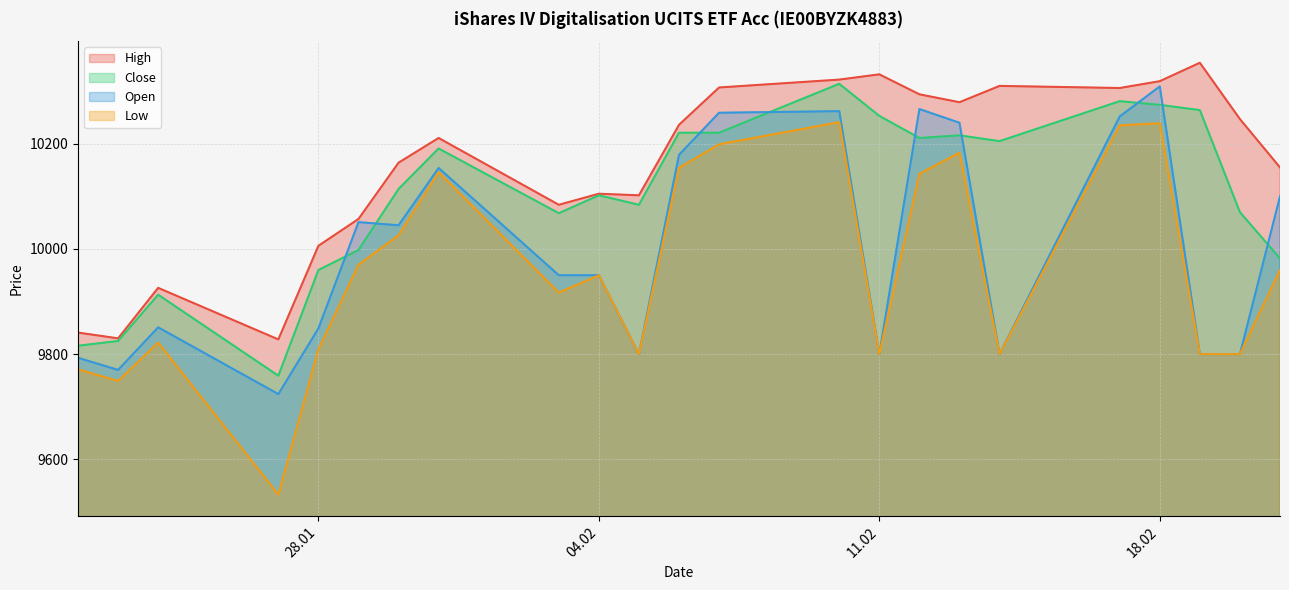

At how many categories does at least one series exceed 9881?

20